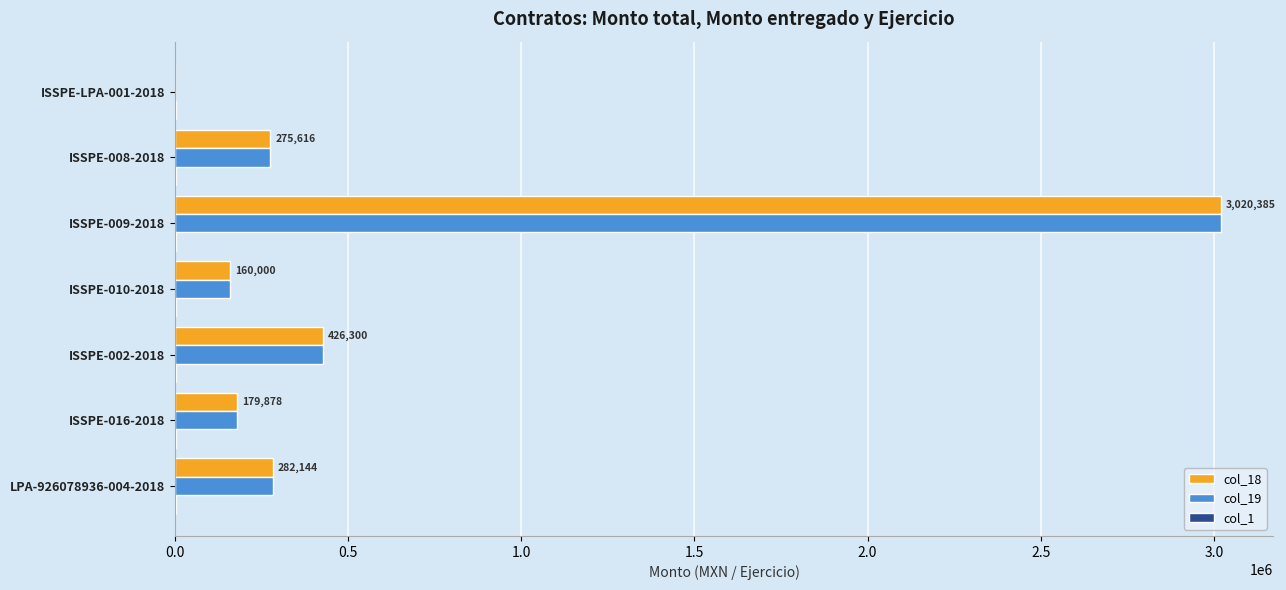

How many categories are shown in the chart?

7